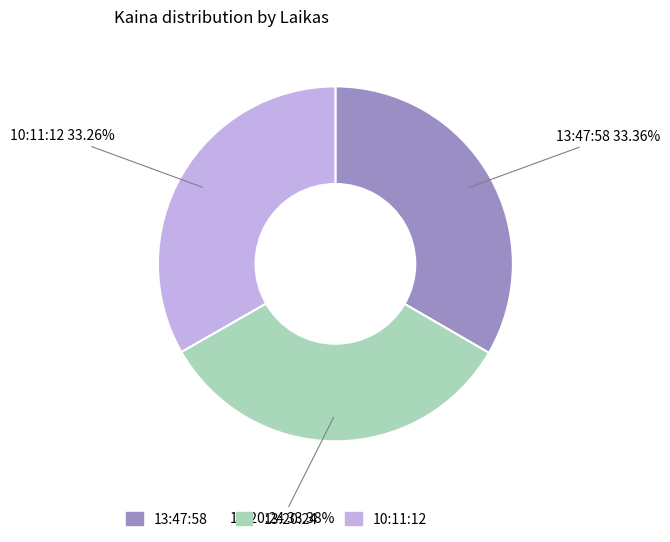

To the nearest percent, what is the combined percentage of 10:11:12 and 13:20:24?

67%